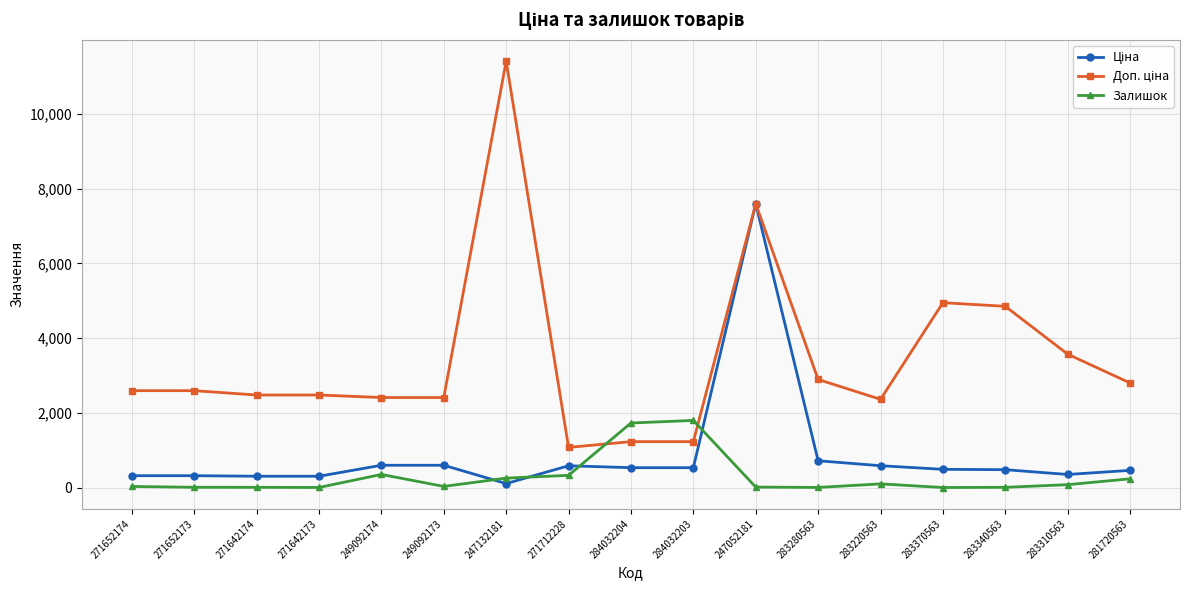

What is the label of the 6th point from the right?

283280563